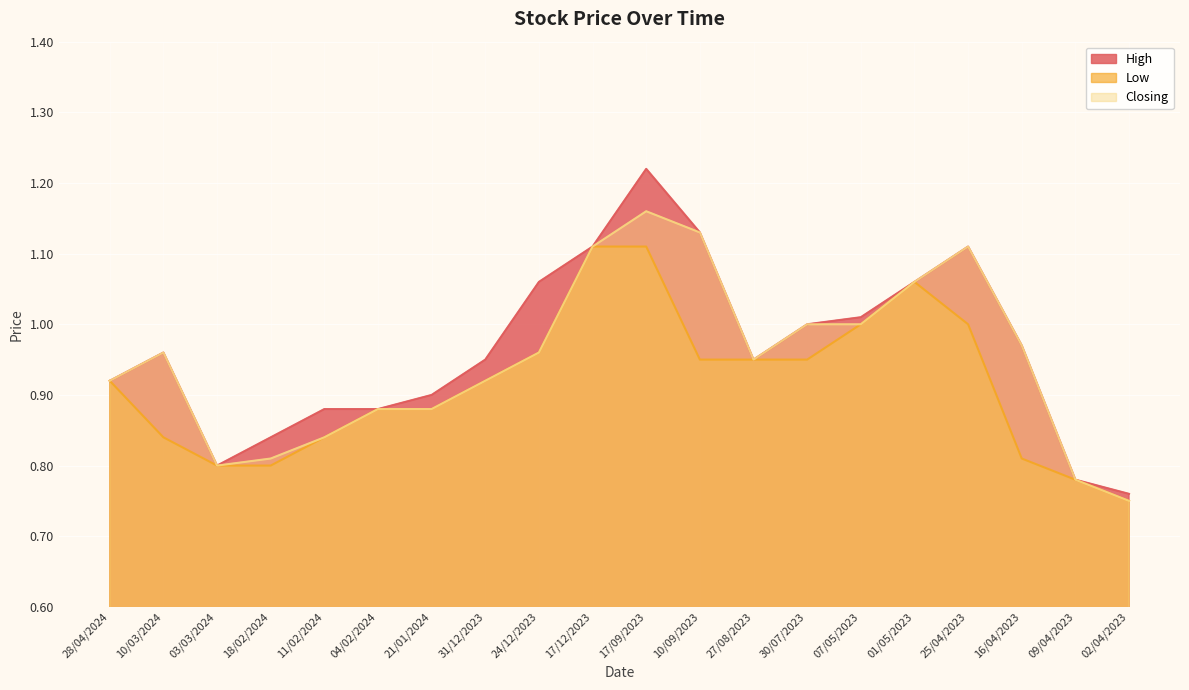

What are all the series names shown in the legend?

High, Low, Closing